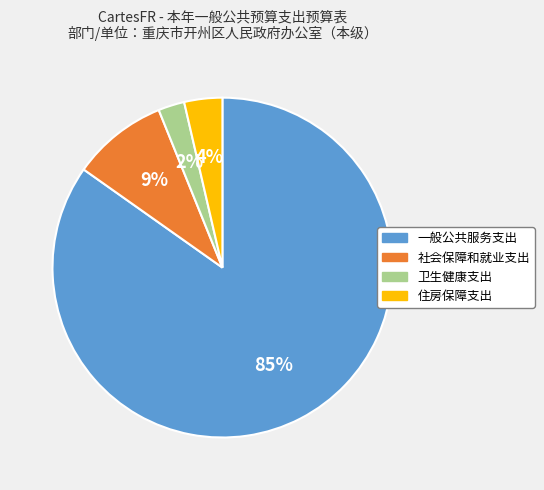

To the nearest percent, what is the combined percentage of 社会保障和就业支出 and 一般公共服务支出?

94%